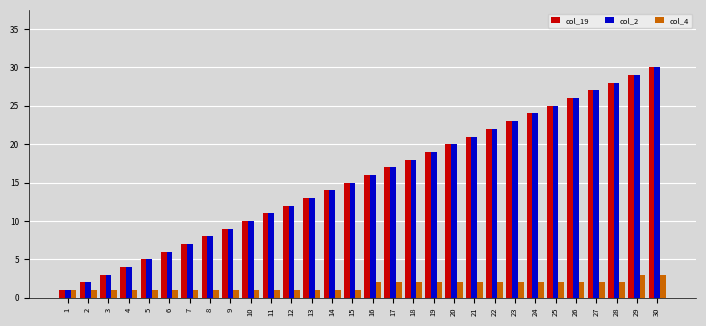

The value of col_4 at 22 is 2. True or false?

True